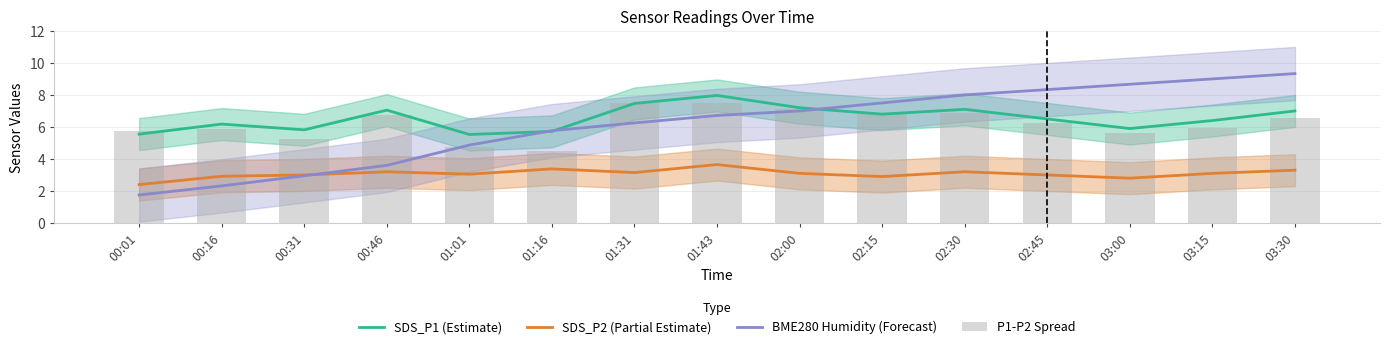

At which category does the chart reach its minimum across all series?

00:01